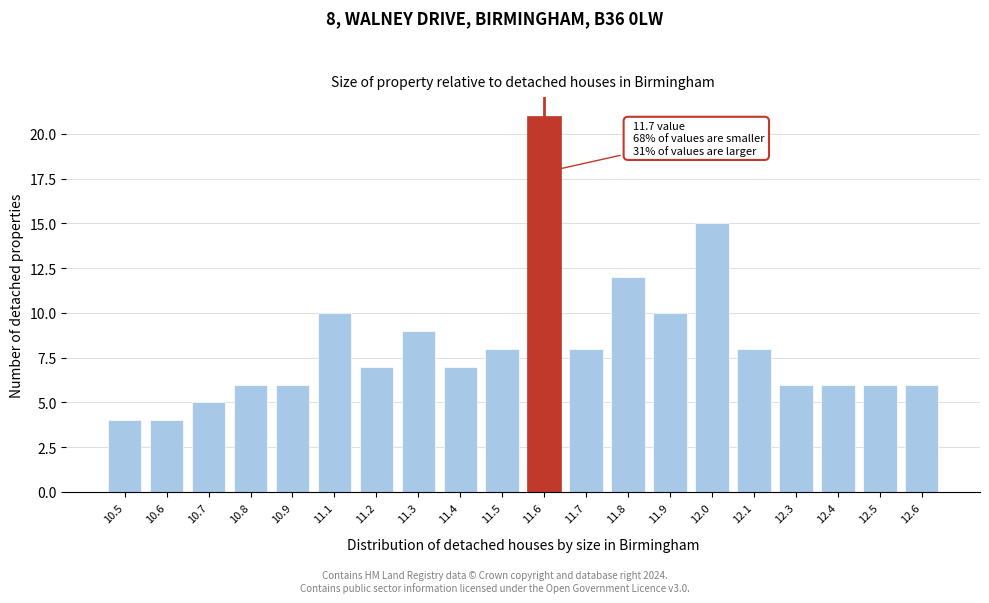

Reading left to right, transcribe all the data shown in this chart.

10.5=4	10.6=4	10.7=5	10.8=6	10.9=6	11.1=10	11.2=7	11.3=9	11.4=7	11.5=8	11.6=21	11.7=8	11.8=12	11.9=10	12.0=15	12.1=8	12.3=6	12.4=6	12.5=6	12.6=6